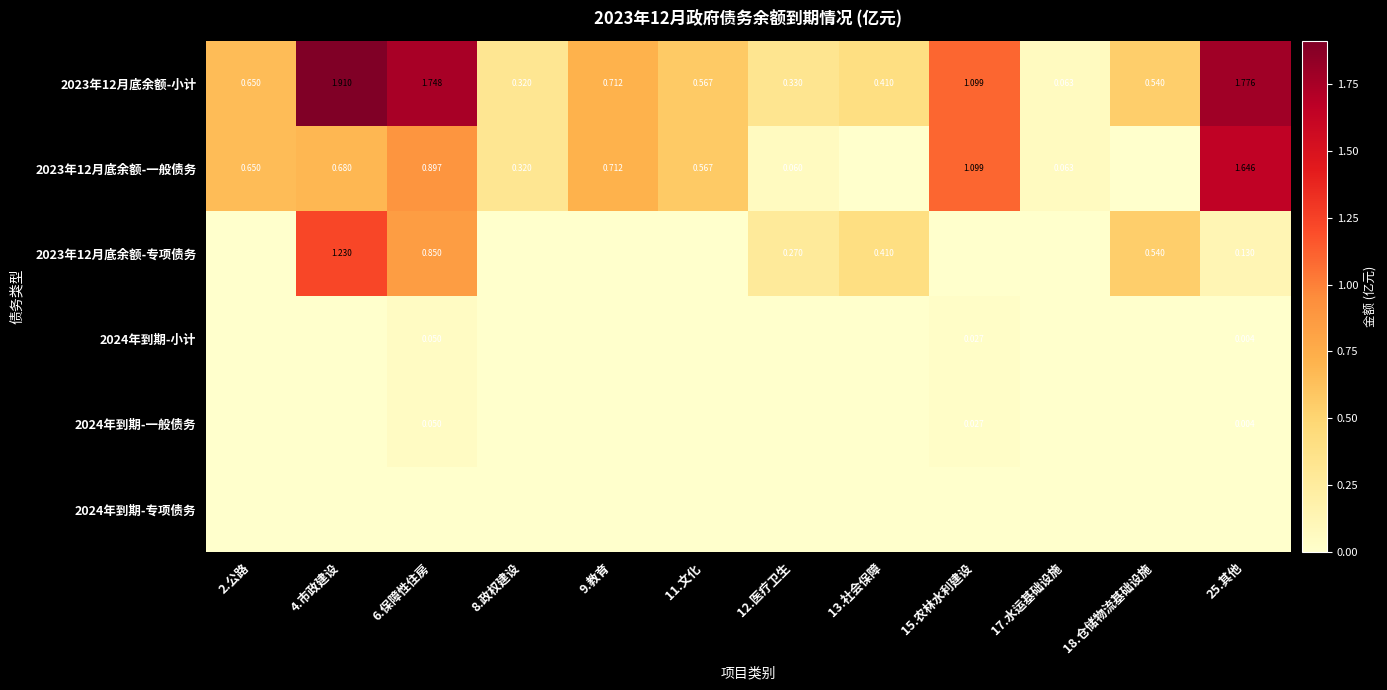

The 2024年到期-专项债务 series shows 0.0 at 12.医疗卫生. True or false?

True